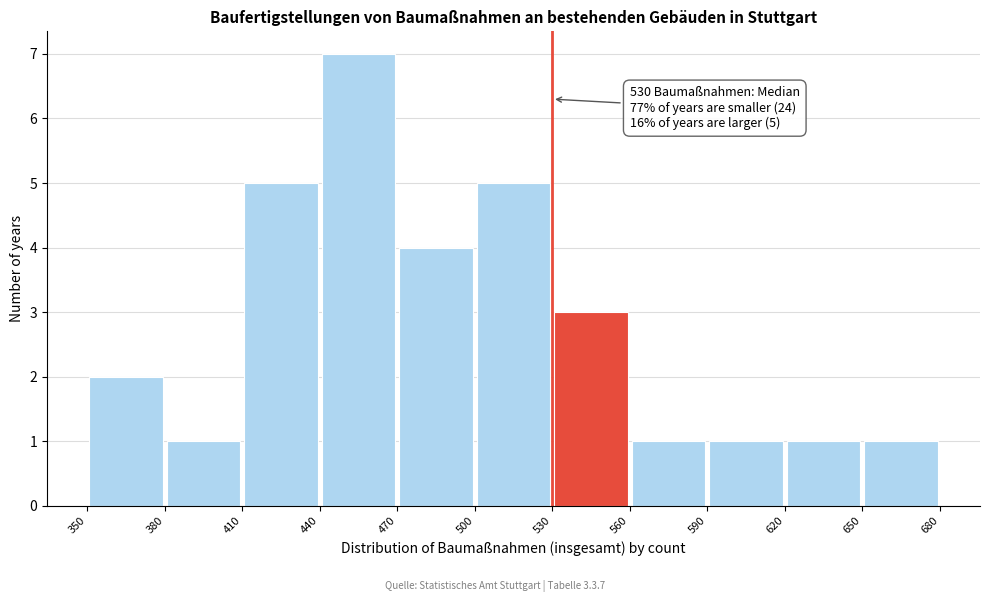

Over which range of the x-axis is the bar tallest?

440 to 470